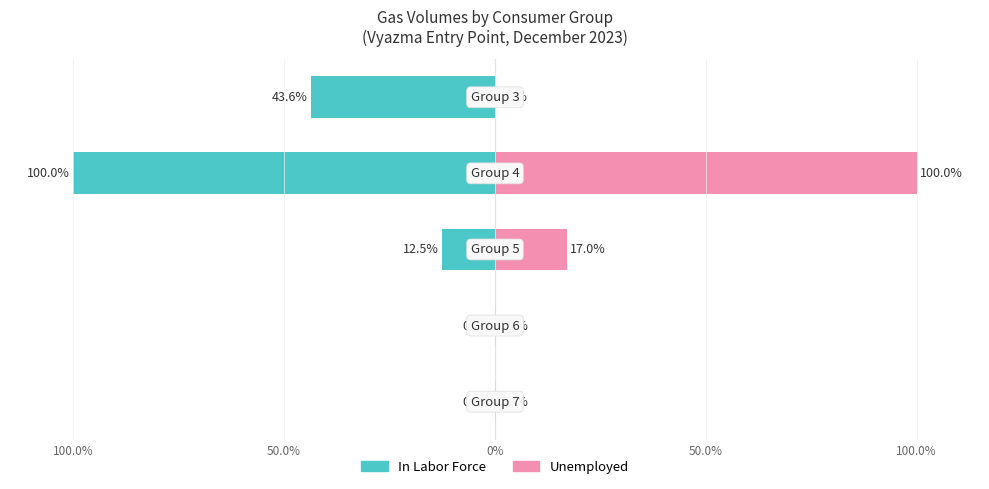

The value of Unemployed at 100.0% is -59.8. True or false?

False